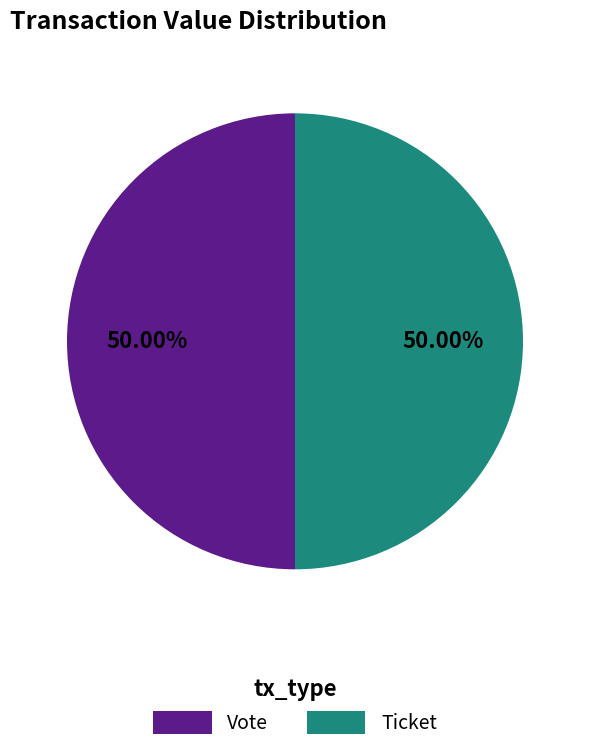

Do Ticket and Vote together represent more than half of the pie?

Yes